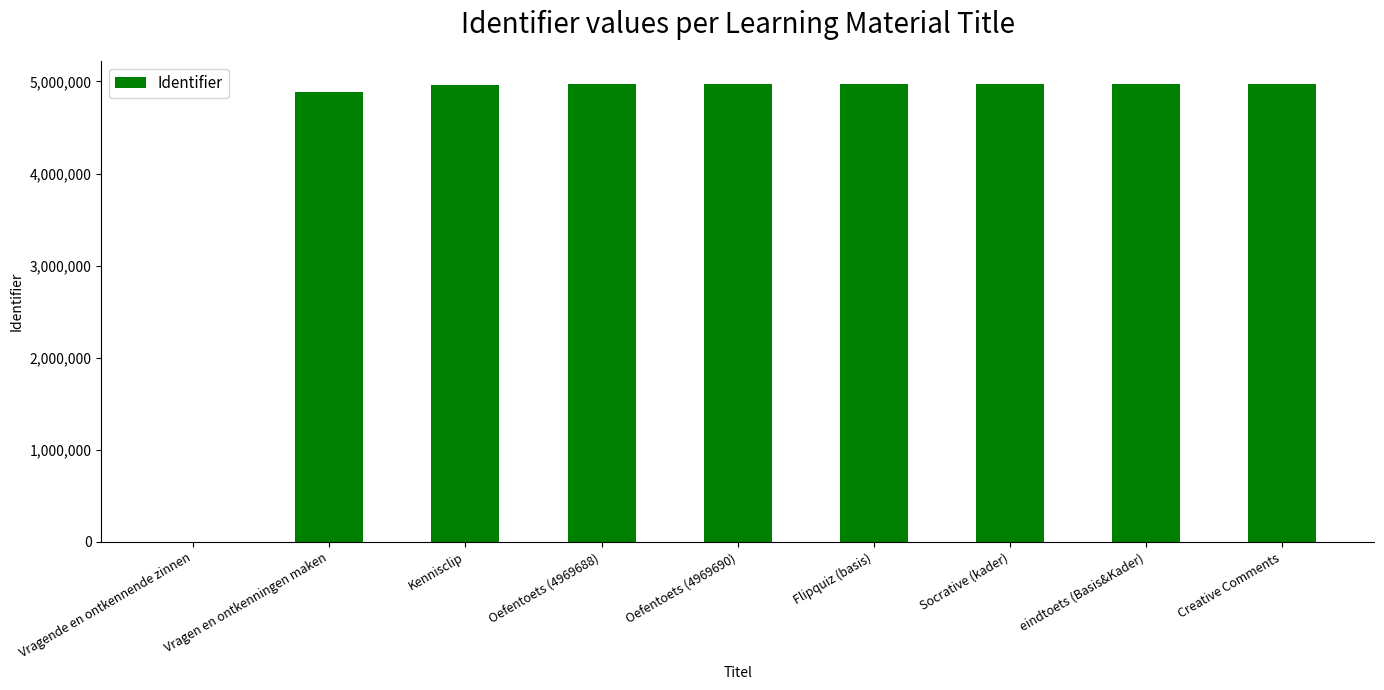

Are the bars horizontal?

No